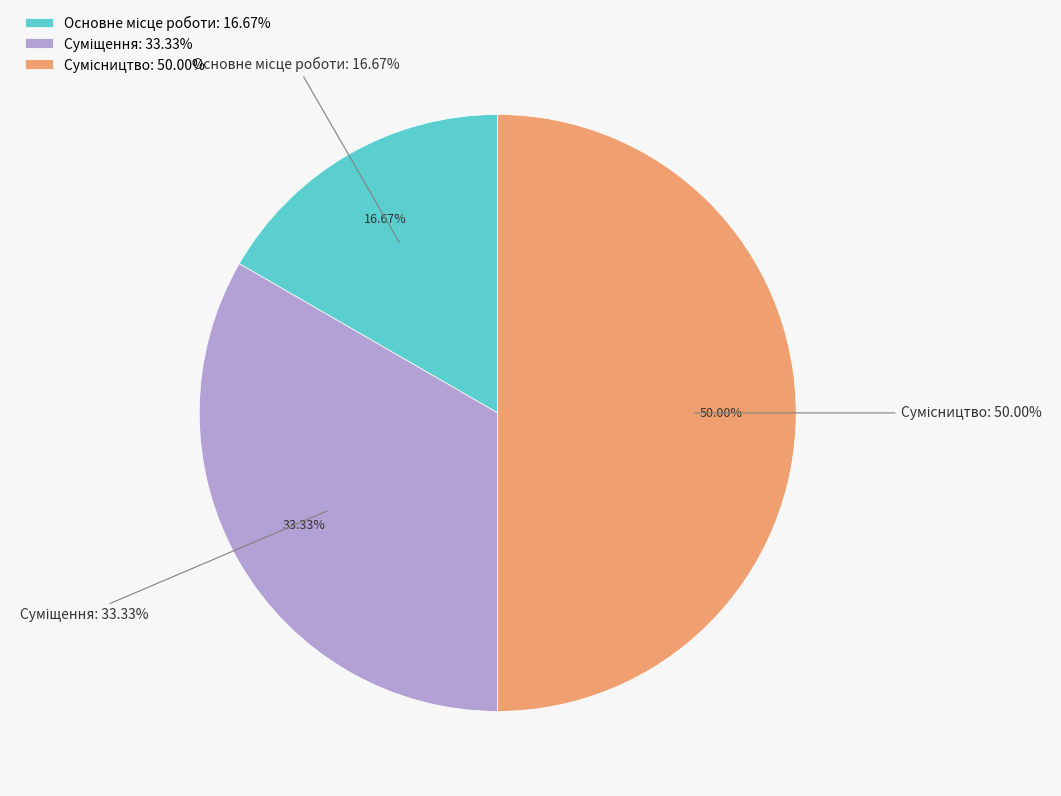

To the nearest percent, what portion does Основне місце роботи represent?

17%